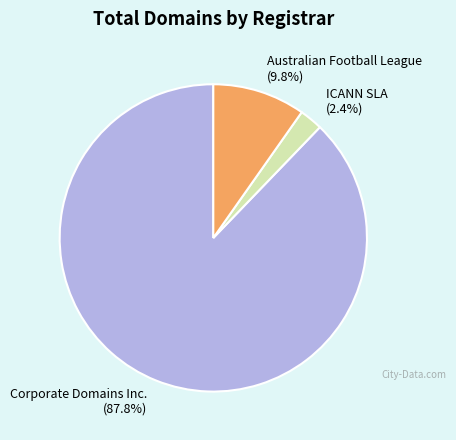

Is Australian Football League the majority of the pie?

No